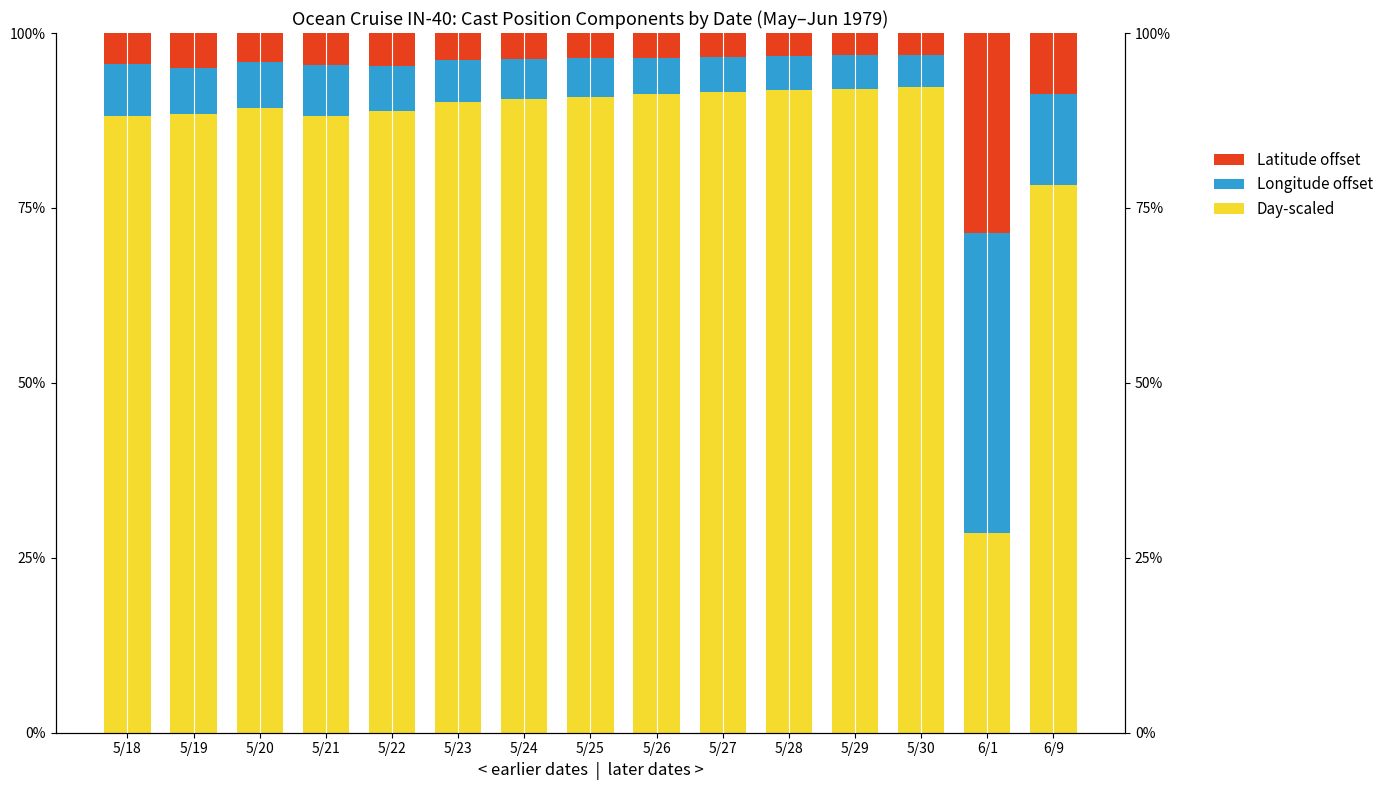

What is the value of the Day-scaled bar at the 4th from the left?

88.1